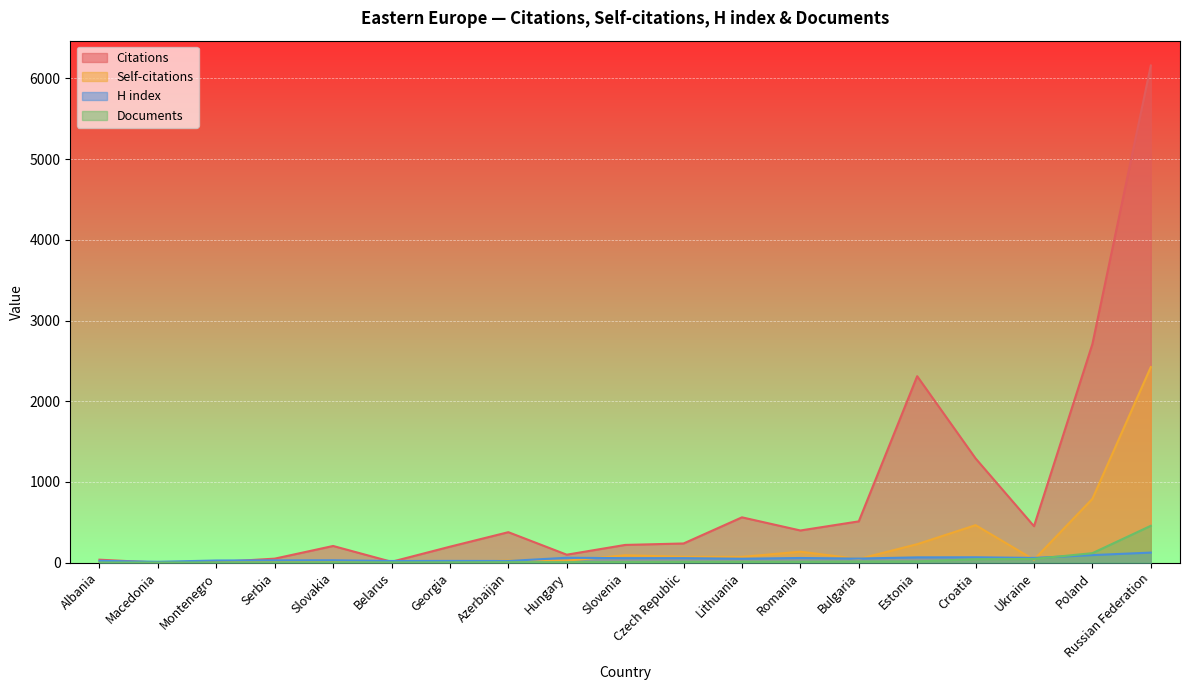

Rank the series by their maximum value, from lowest to highest.

H index, Documents, Self-citations, Citations